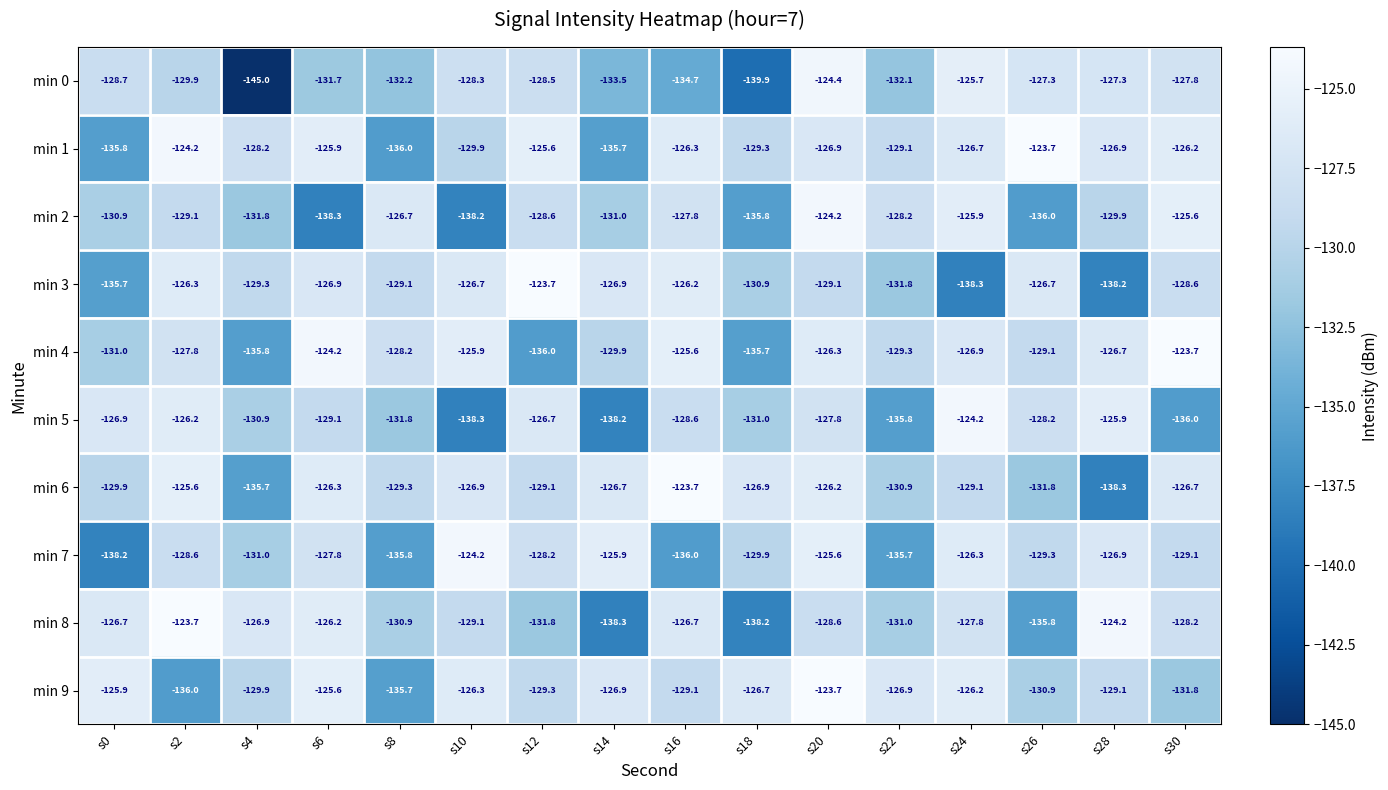

What is the difference between the maximum and minimum values in the min 4 series?

12.3